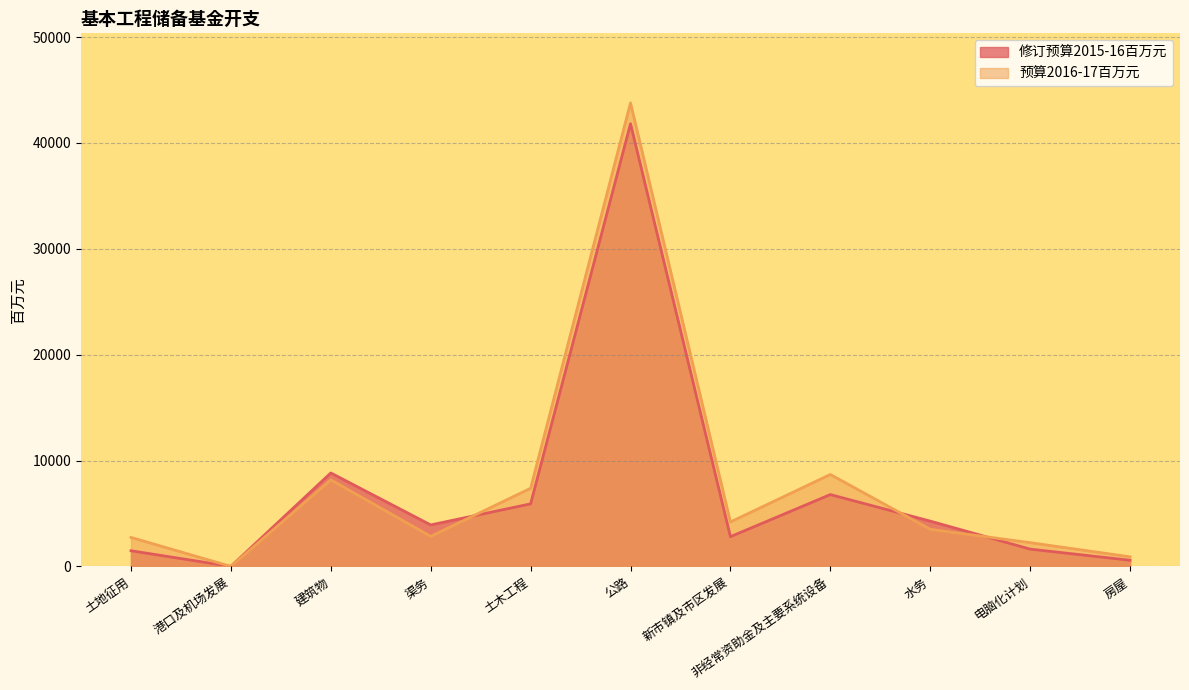

What is the label of the 6th point from the right?

公路